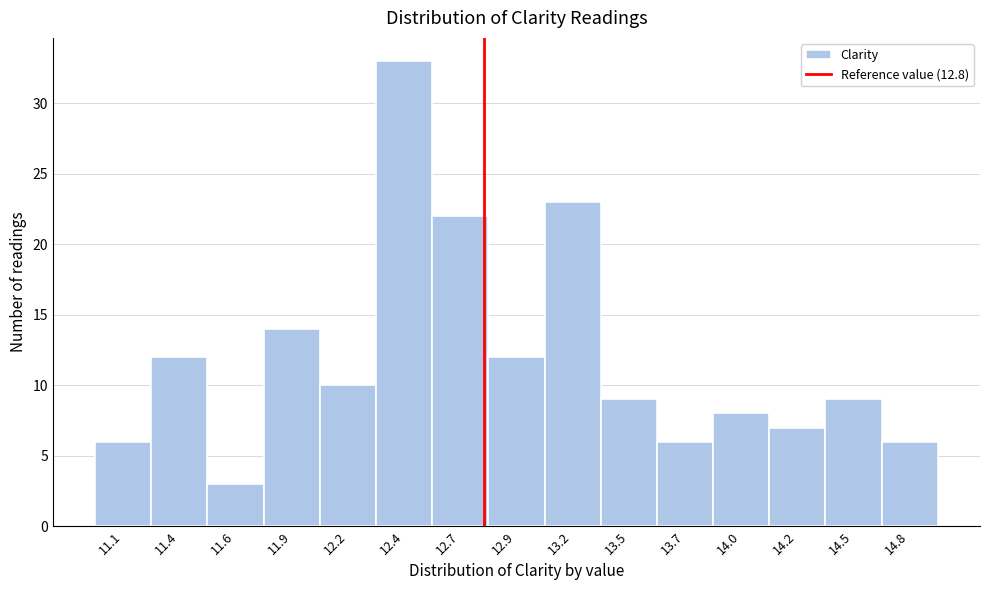

Reading left to right, list all the values displayed in this chart.

6	12	3	14	10	33	22	12	23	9	6	8	7	9	6